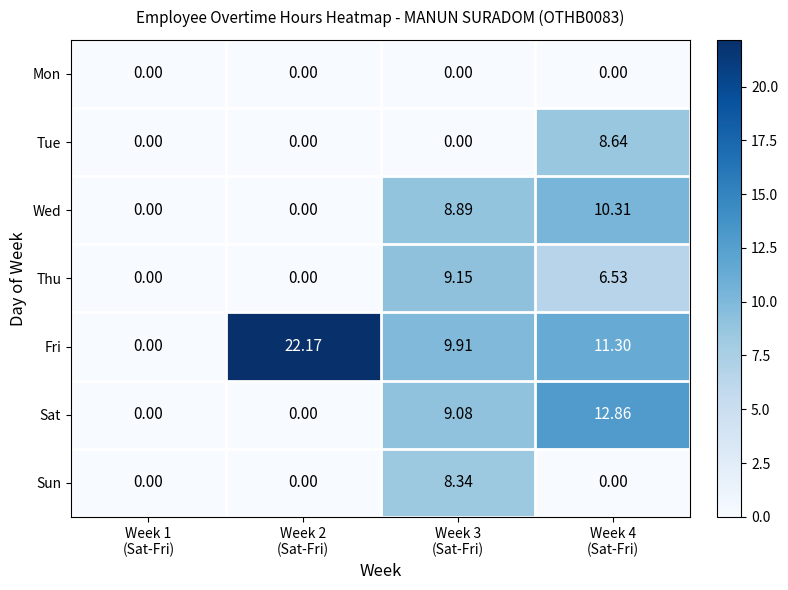

How many values in the Fri series exceed 11?

2